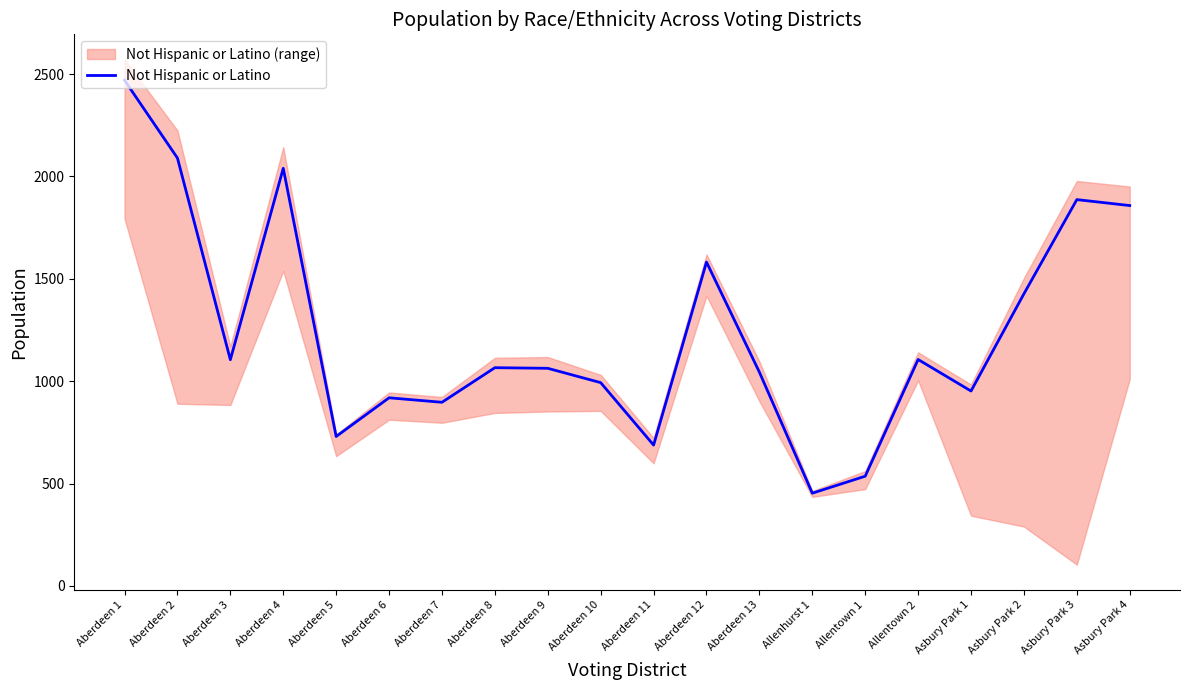

Where is the first local minimum?

Aberdeen 3